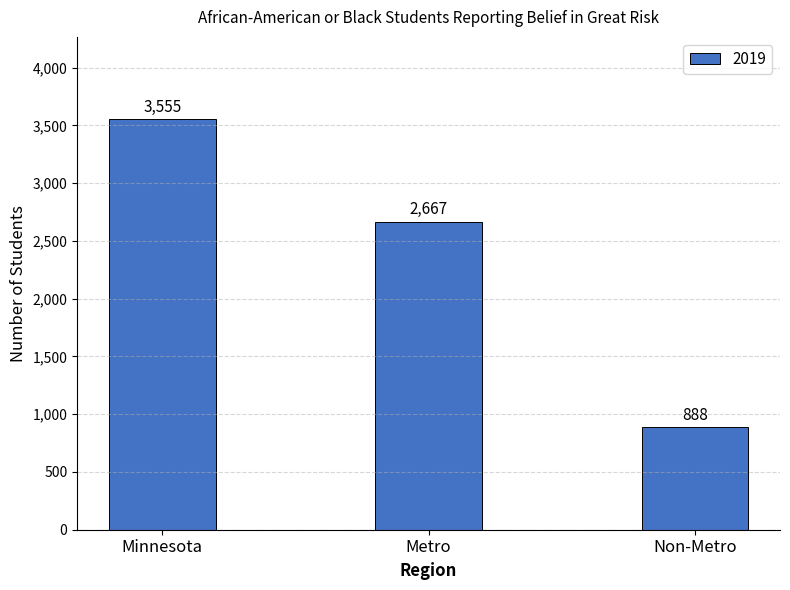

What is the label of the 1st bar from the right?

Non-Metro